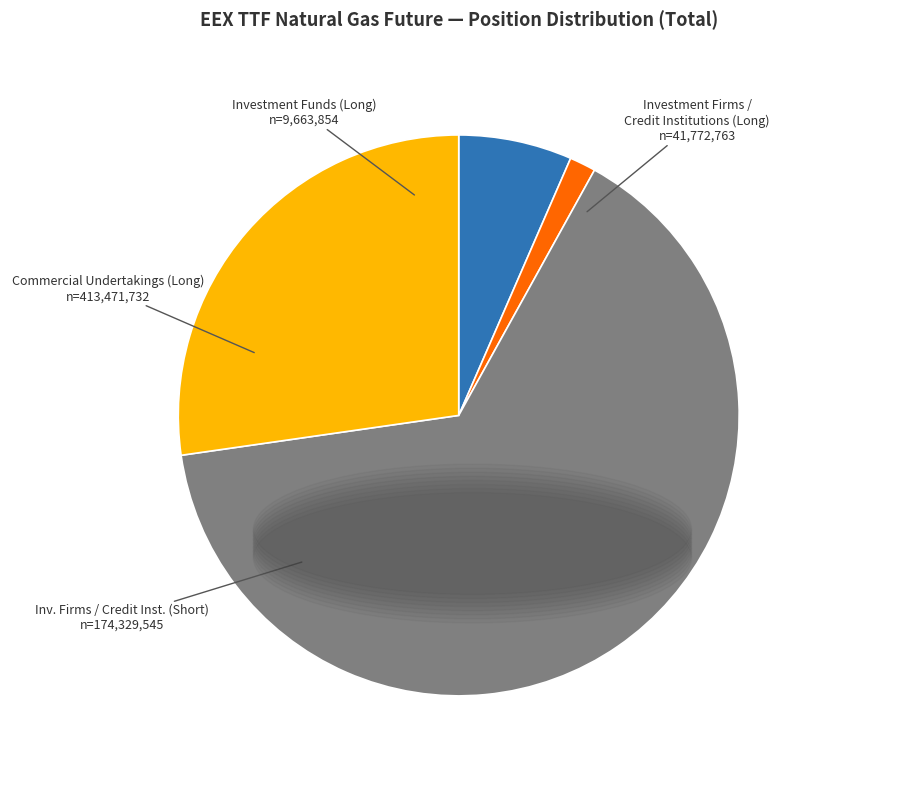

Does any single category account for the majority?

Yes